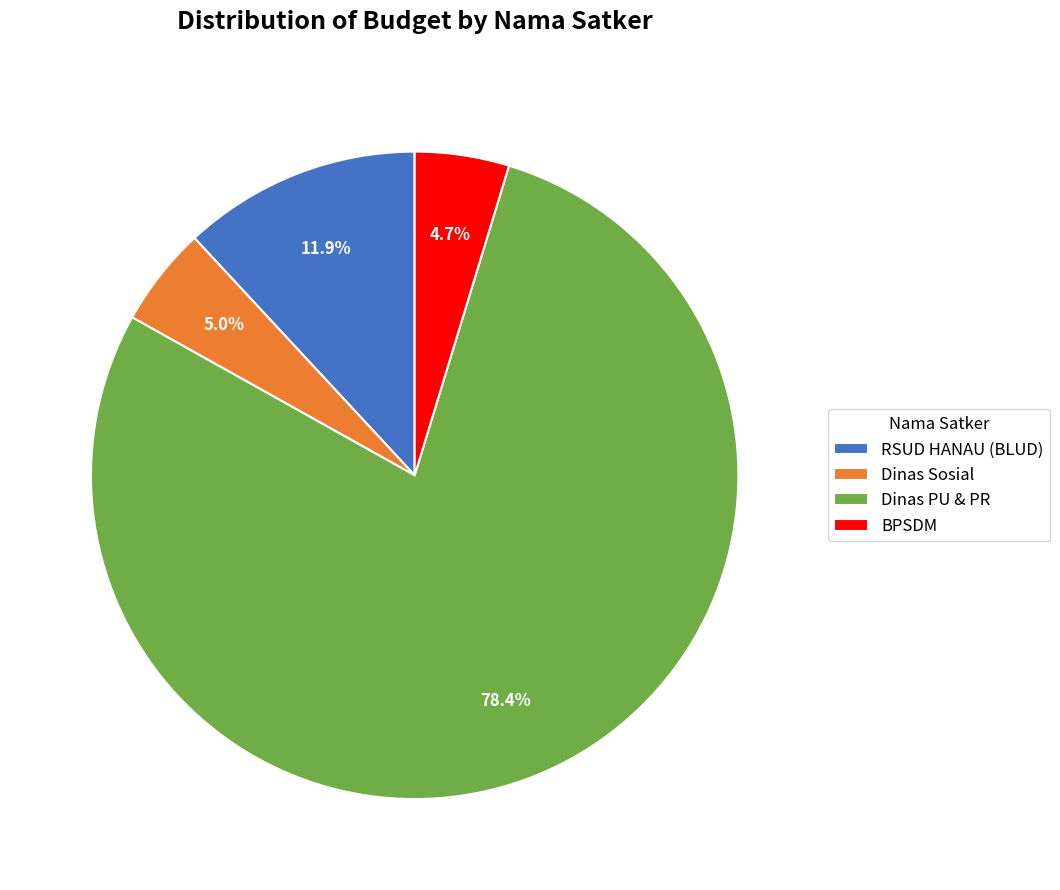

Between RSUD HANAU (BLUD) and Dinas Sosial, which is larger?

RSUD HANAU (BLUD)